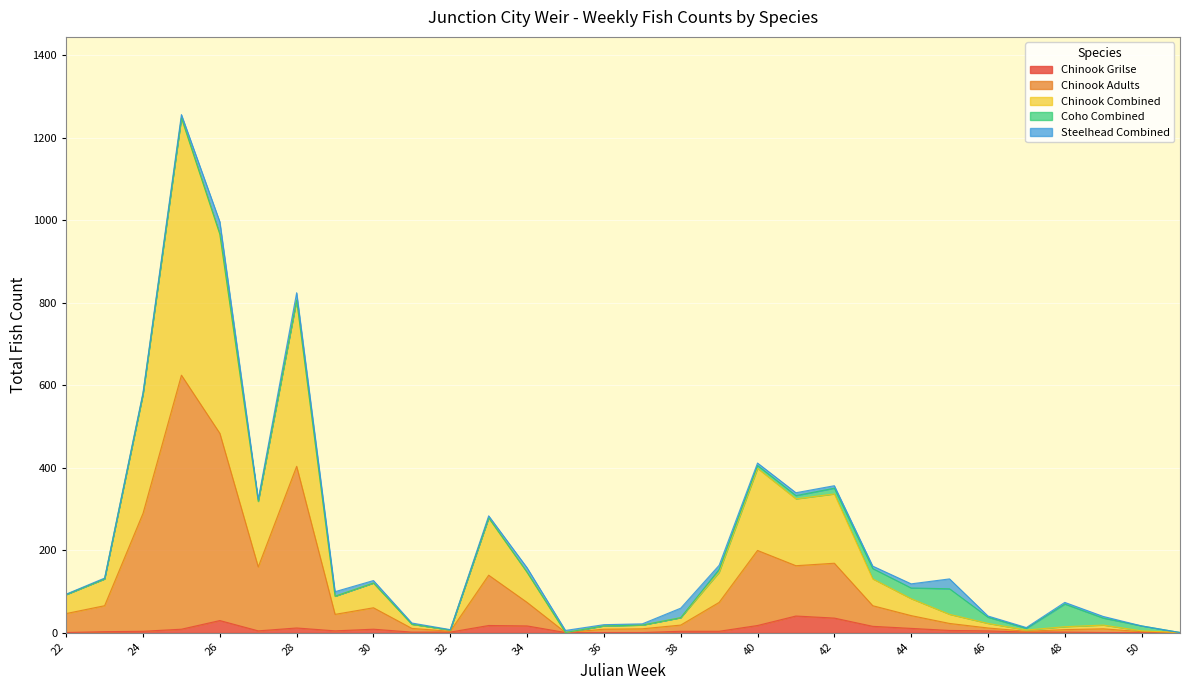

True or false: Chinook Combined and Chinook Grilse cross at least once.

False